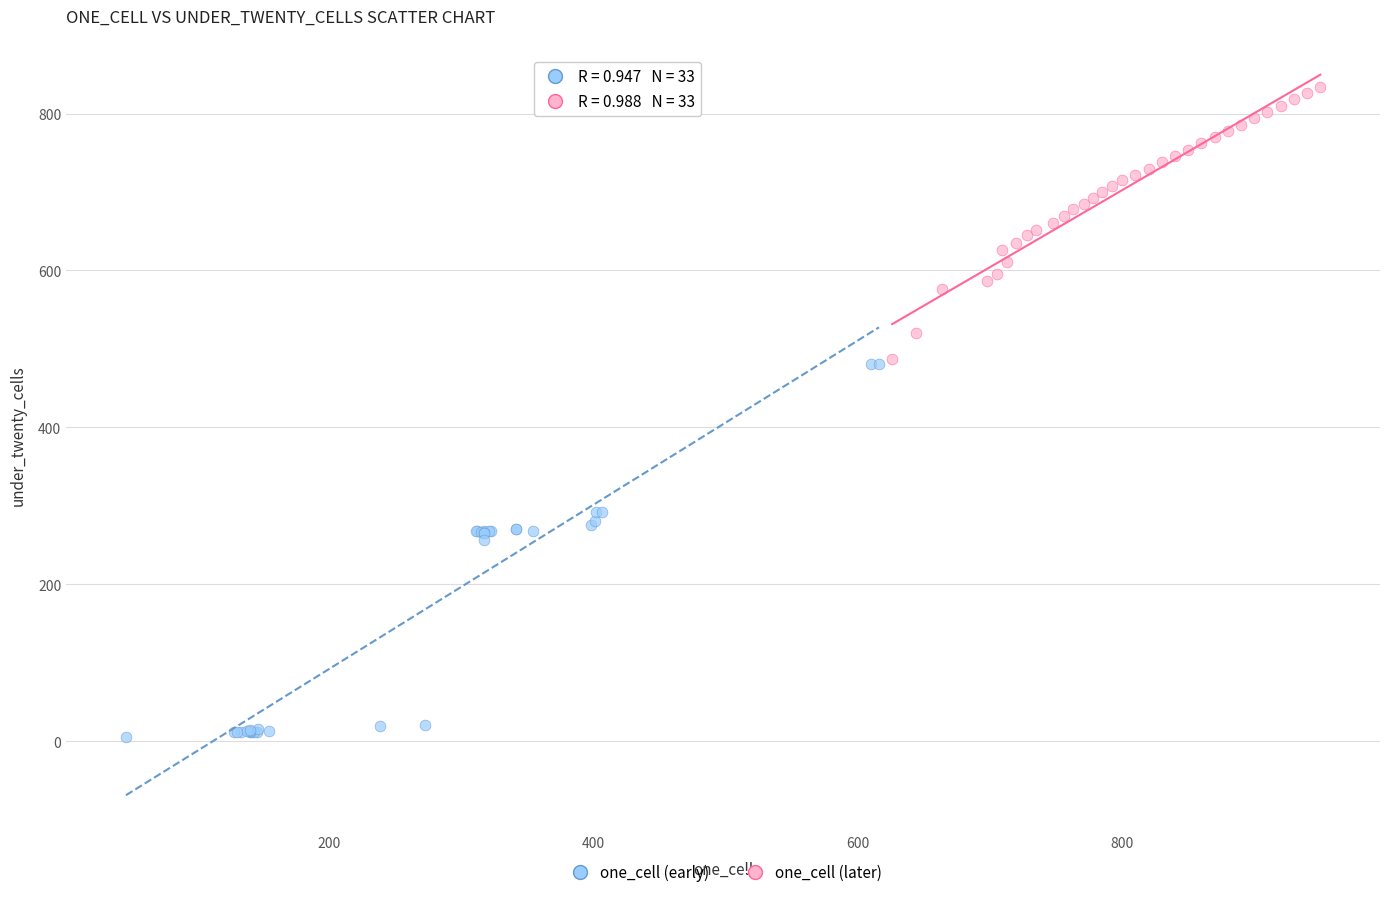

Which series reaches the maximum Y coordinate?

one_cell (later)